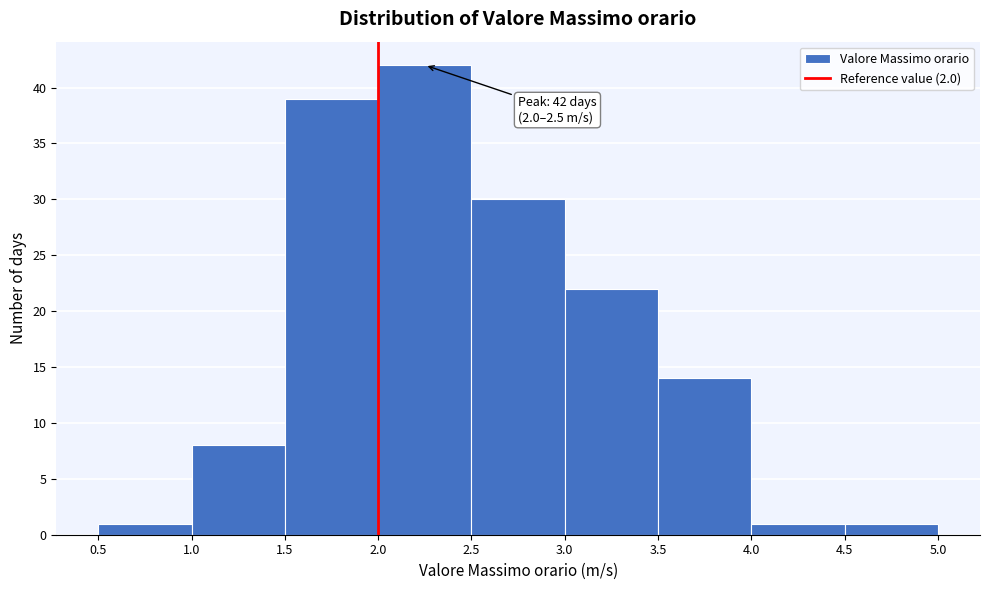

Over which range of the x-axis is the bar tallest?

2.0 to 2.5